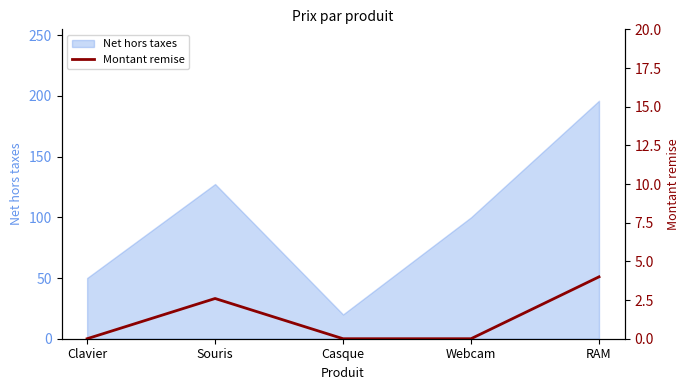

True or false: the data shows -1.5 at Webcam.

False